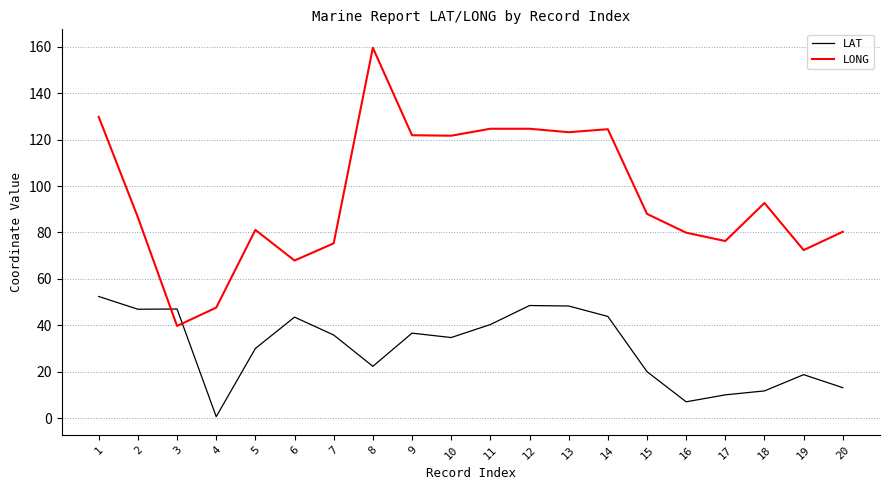

List the series in order of their peak value, highest first.

LONG, LAT